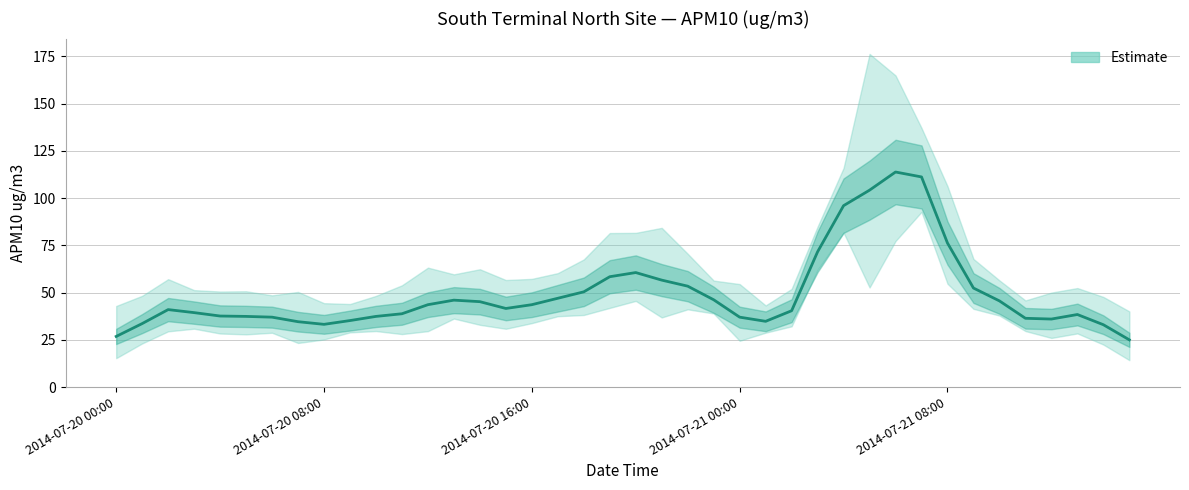

How many points are lower than both their immediate neighbors (excluding endpoints)?

4